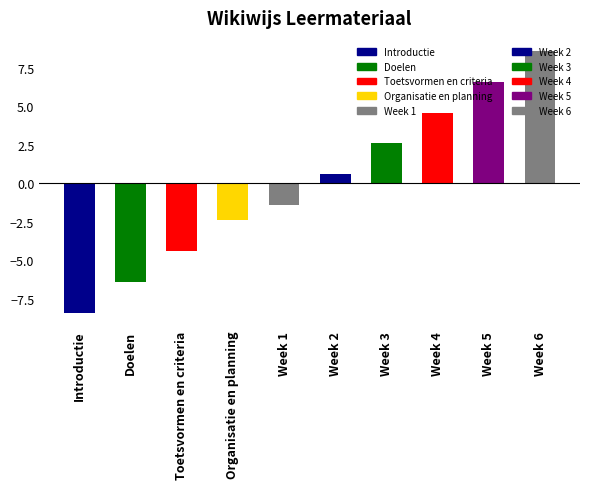

What is the label of the 6th bar from the right?

Week 1